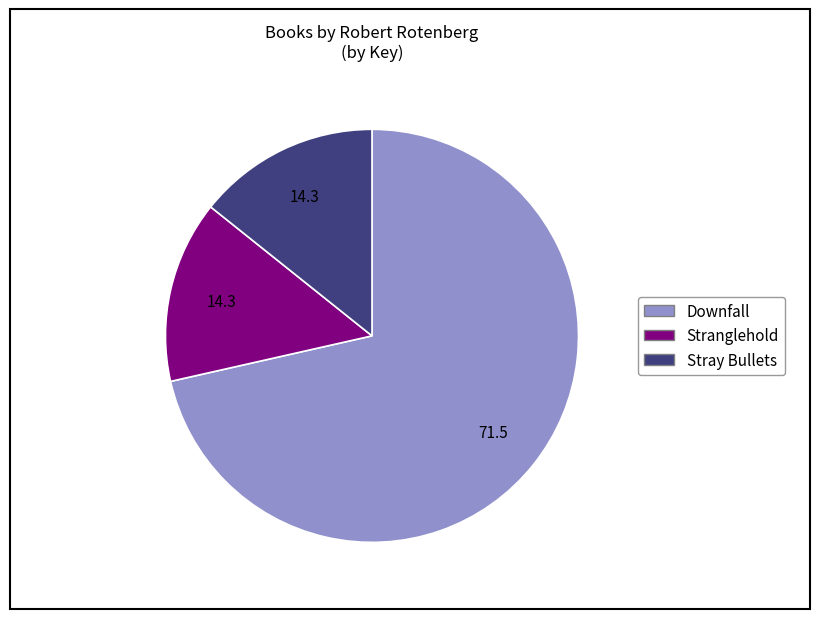

Combined, do Downfall and Stranglehold account for over 50%?

Yes